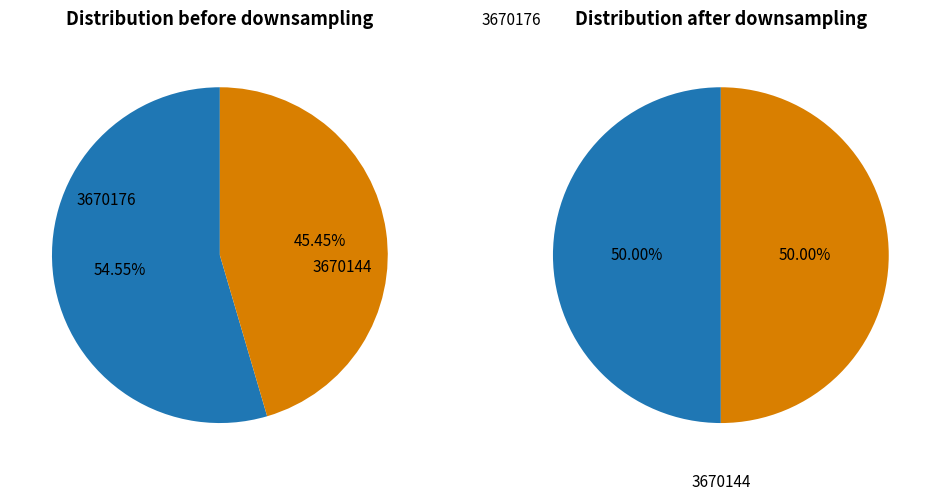

To the nearest percent, what percentage of the pie is 3670144?

50%